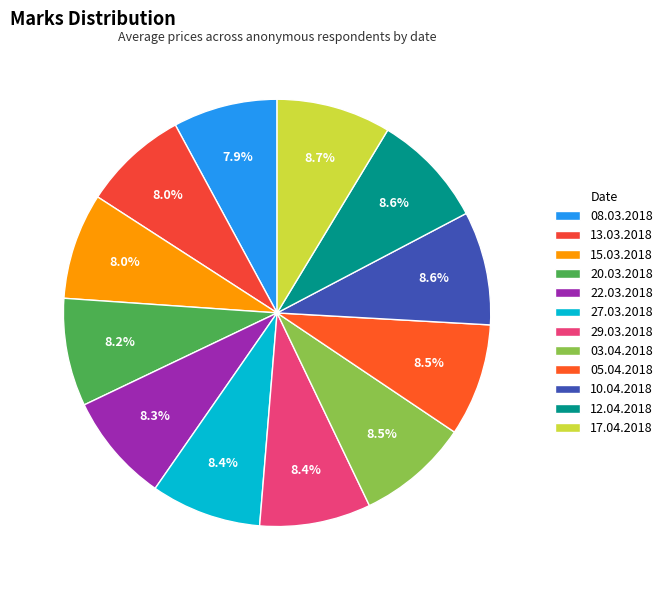

Count the number of slices in the pie.

12